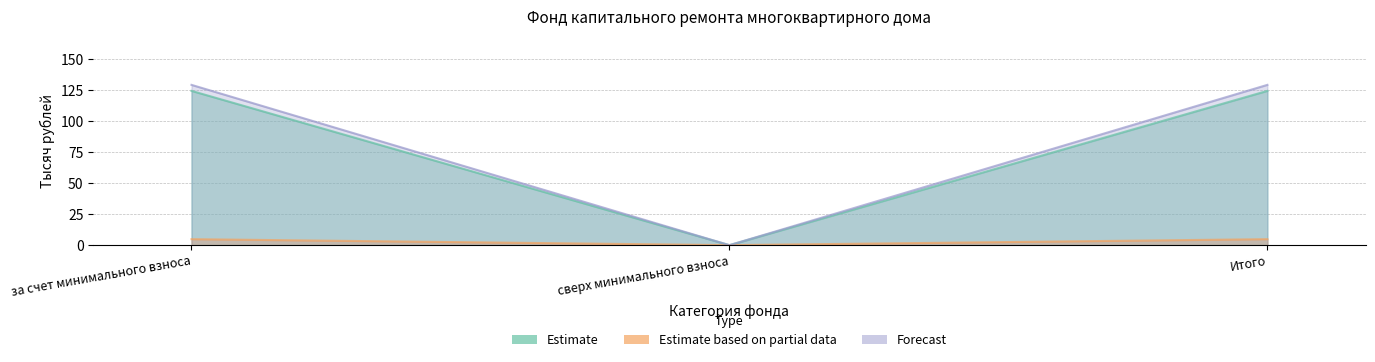

At which label is Взносов closest to 64?

сверх минимального взноса